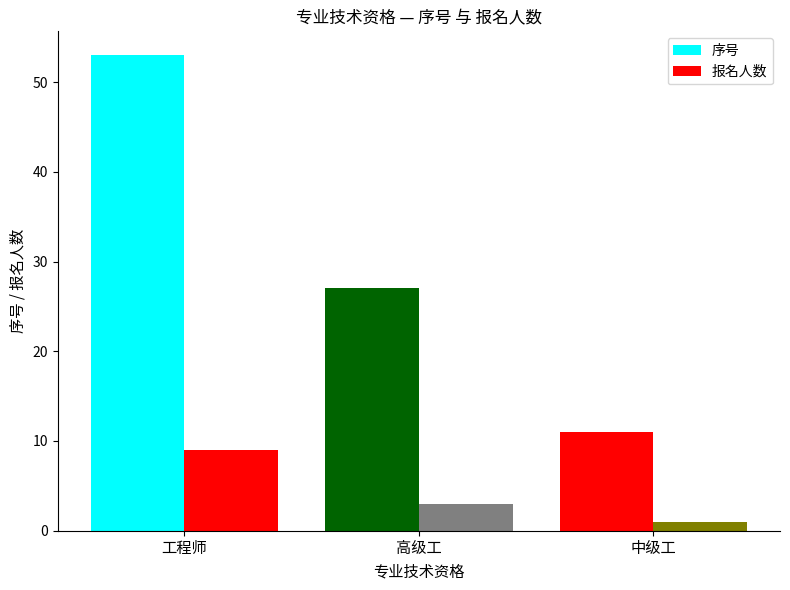

Count the number of data series in this chart.

2